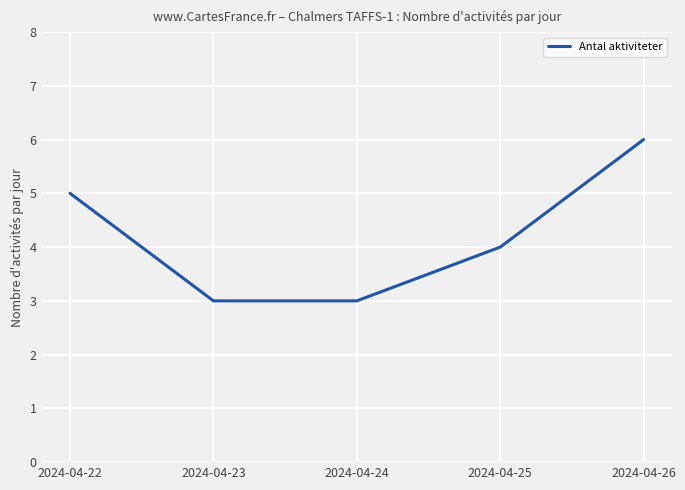

How many distinct data groups are displayed?

1